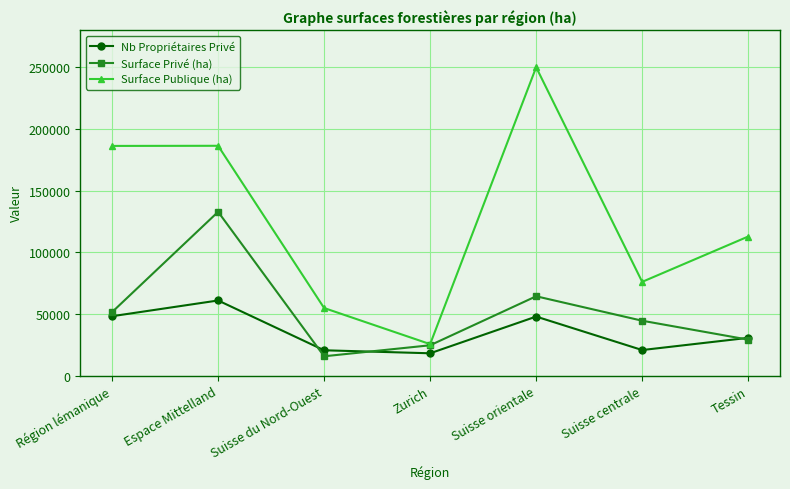

At which label does Nb Propriétaires Privé reach its peak?

Espace Mittelland